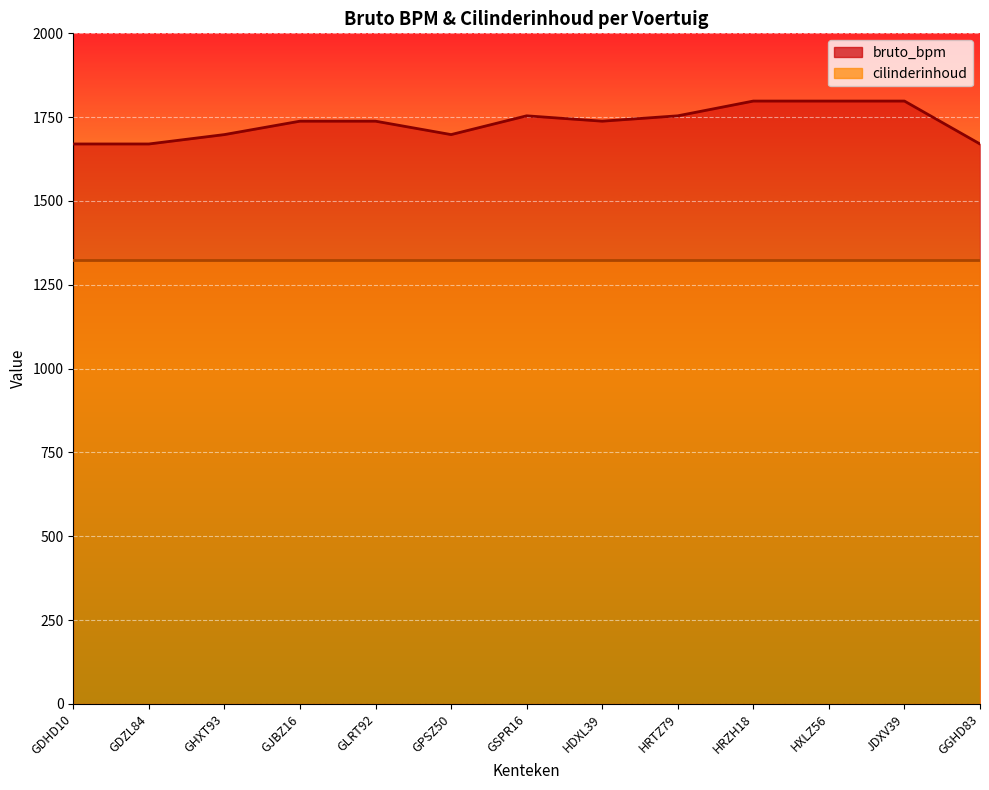

What is the change in value from GHXT93 to JDXV39?

+100